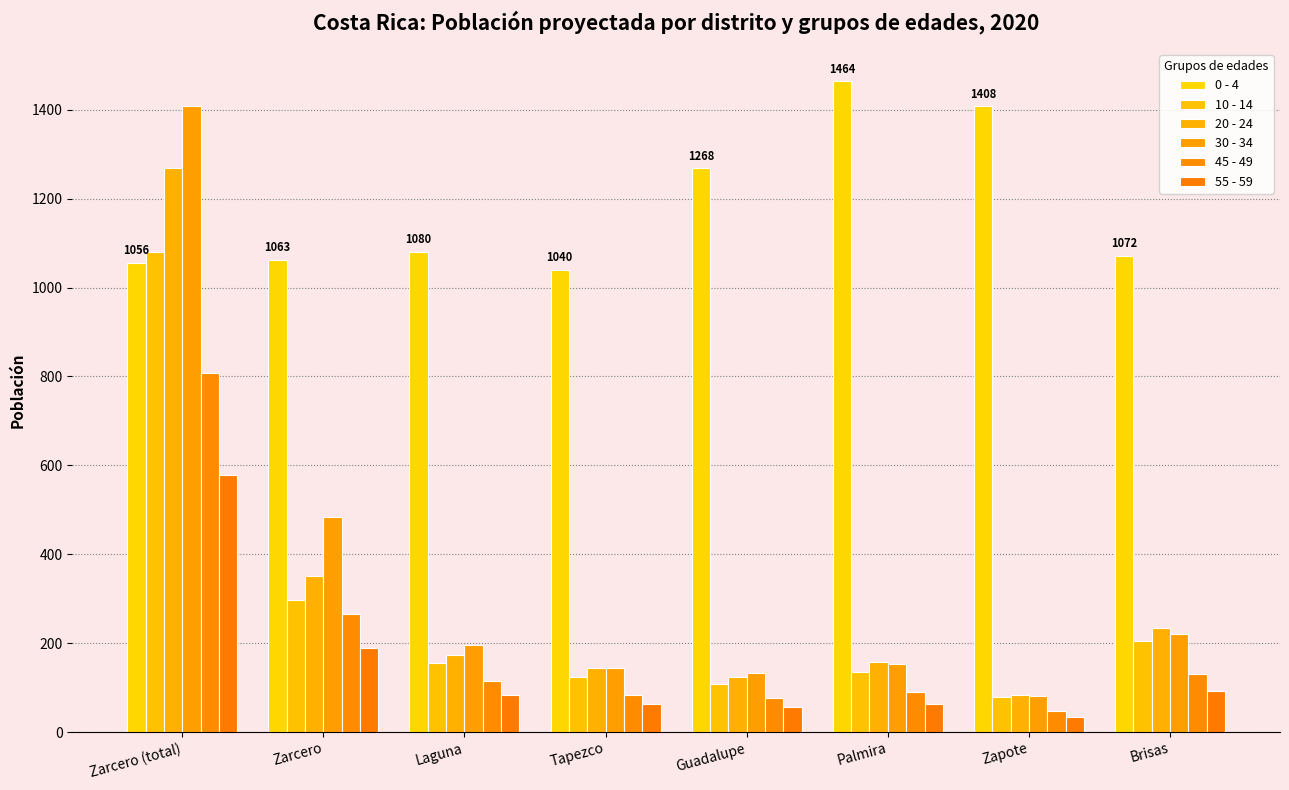

Which series has the largest total across all categories?

0 - 4